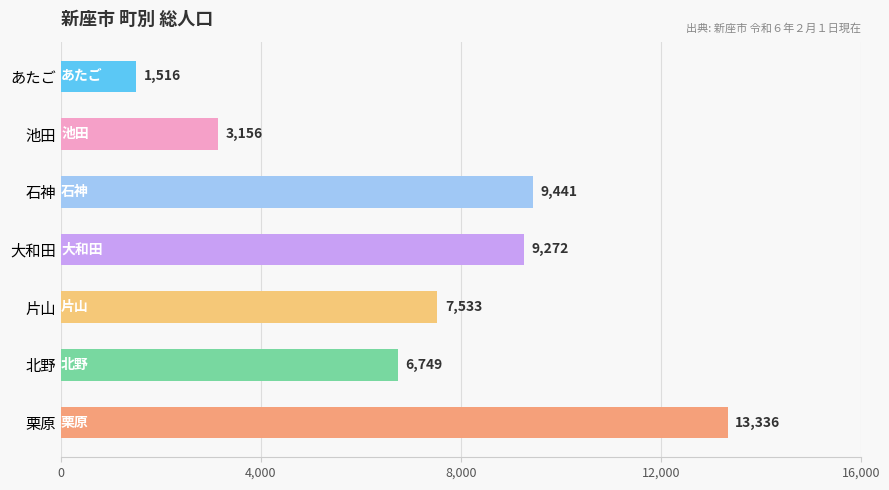

How many data points are less than 7533?

3